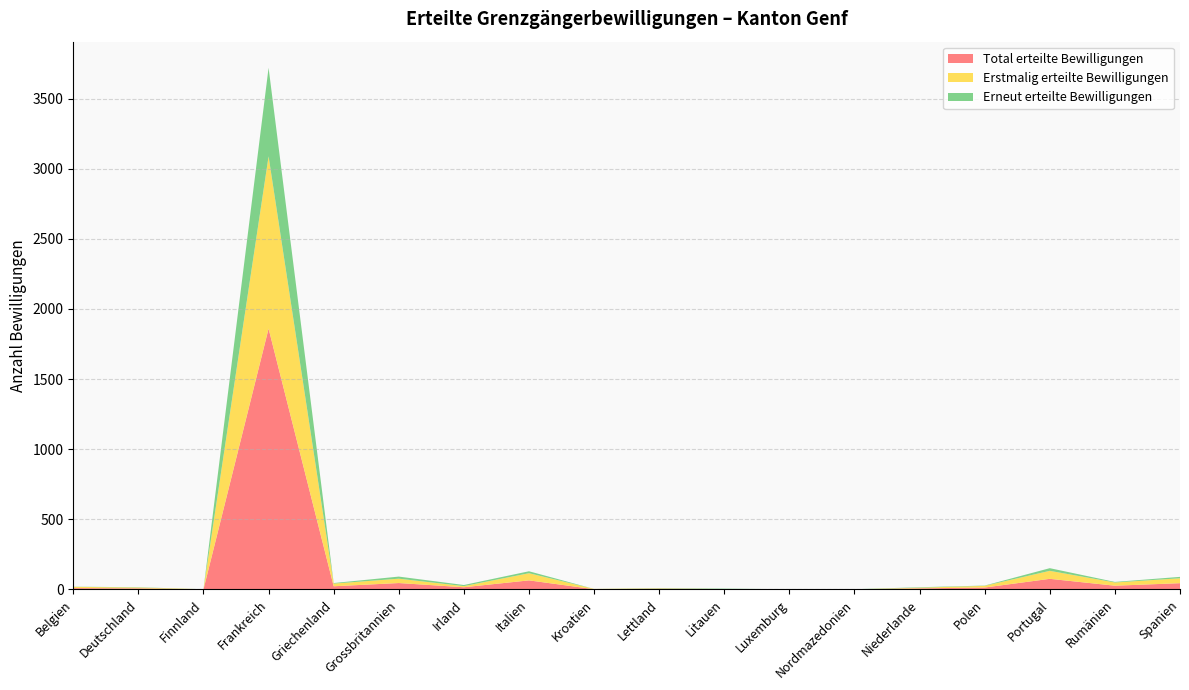

Reading right to left, list all the values displayed in this chart.

Total erteilte Bewilligungen: 45	27	76	14	8	1	1	3	5	2	65	16	46	23	1860	1	8	10
Erstmalig erteilte Bewilligungen: 35	23	57	12	5	0	0	0	3	2	51	8	31	19	1228	1	6	9
Erneut erteilte Bewilligungen: 10	4	19	2	3	1	1	3	2	0	14	8	15	4	632	0	2	1